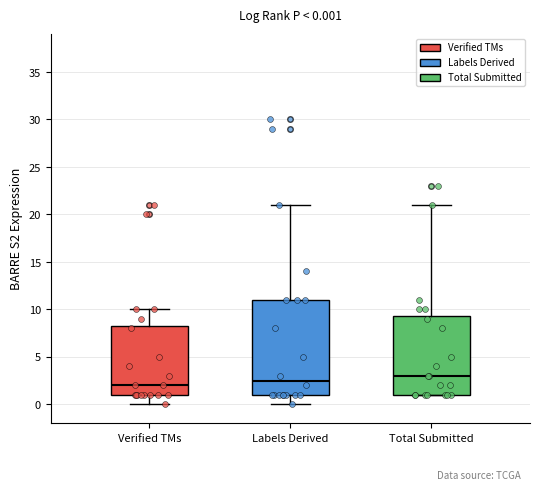

Which box has the highest median line?

Total Submitted